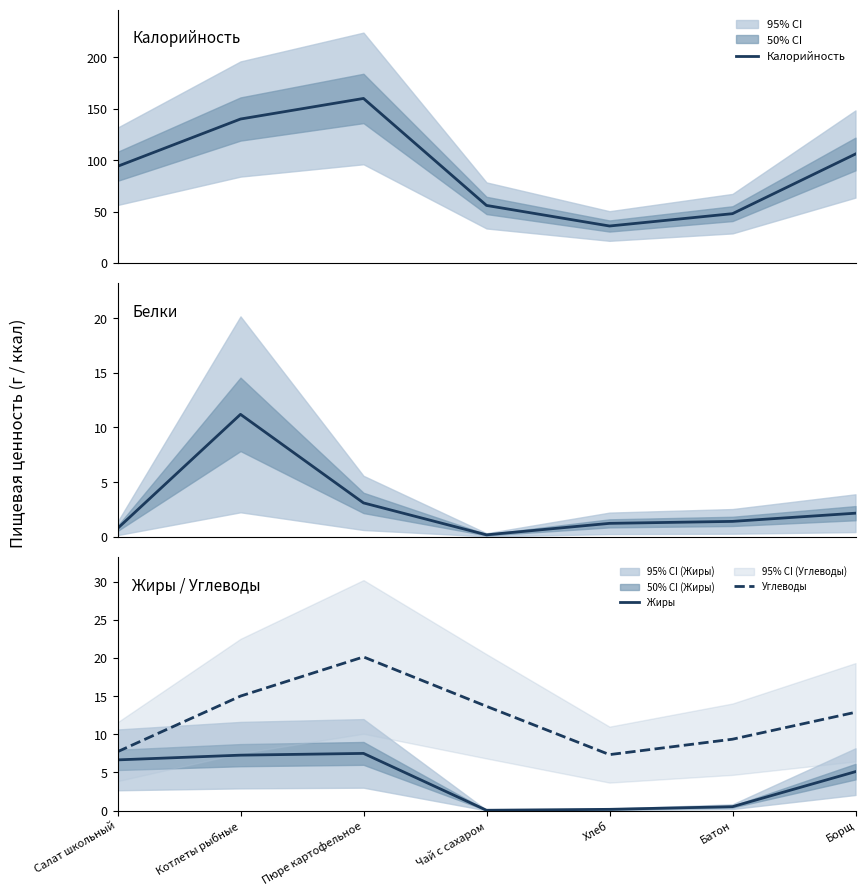

At Пюре картофельное, list the series in order from largest to smallest.

Калорийность, Углеводы, Жиры, Белки